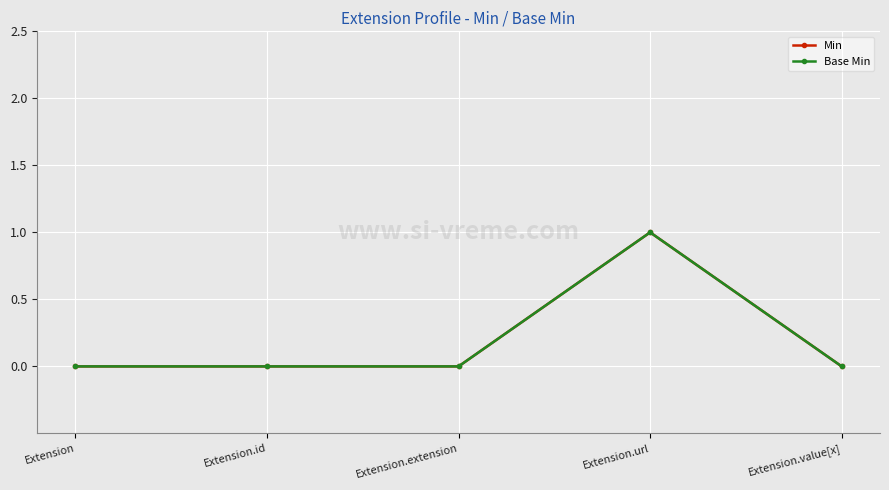

Does the chart have visible grid lines?

Yes